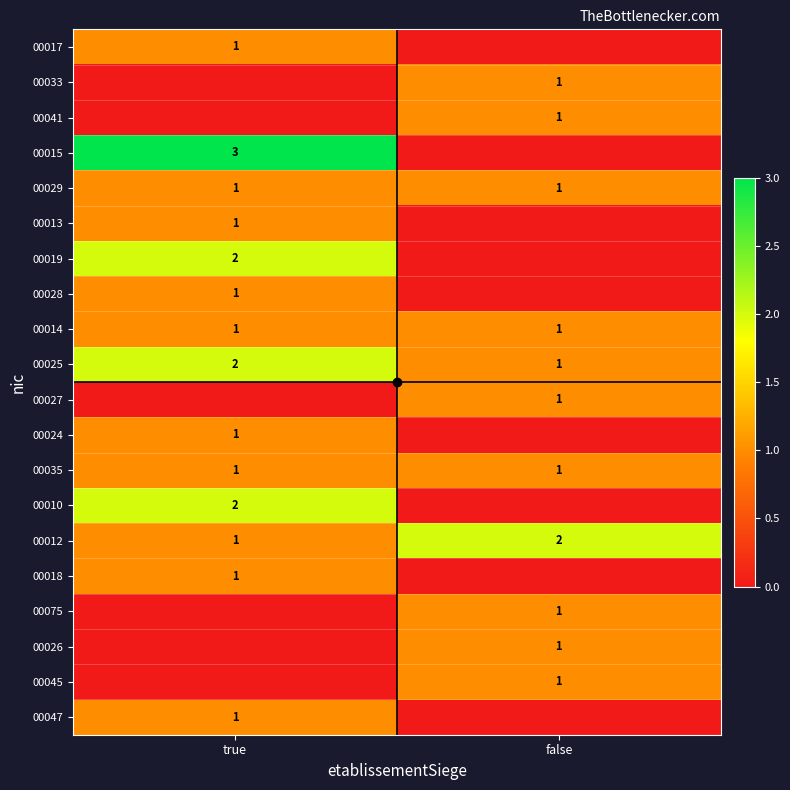

Where is 00012 nearest to the value 1?

true